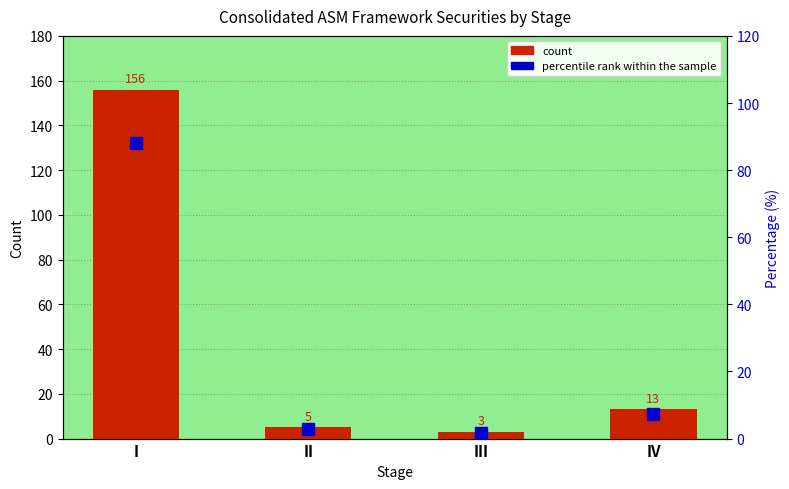

How many data points in count are above 13?

1